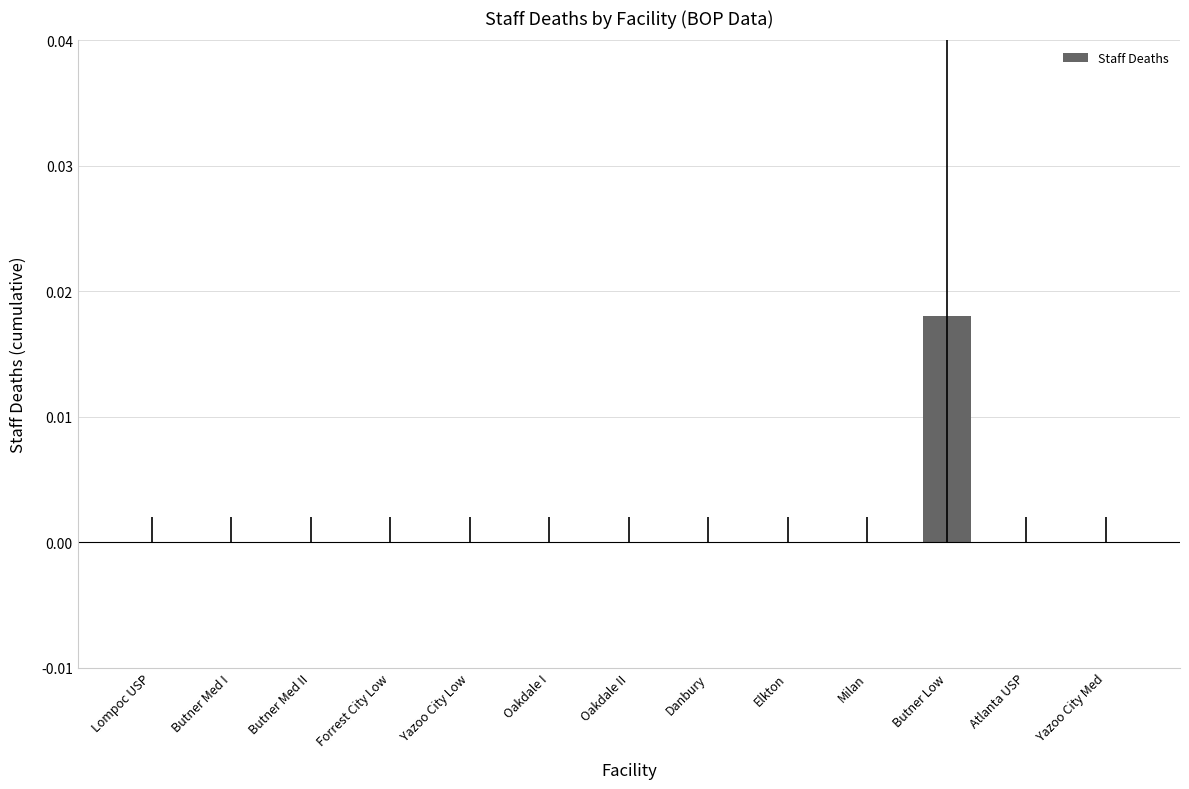

True or false: the data shows 0.0 at Forrest City Low.

True